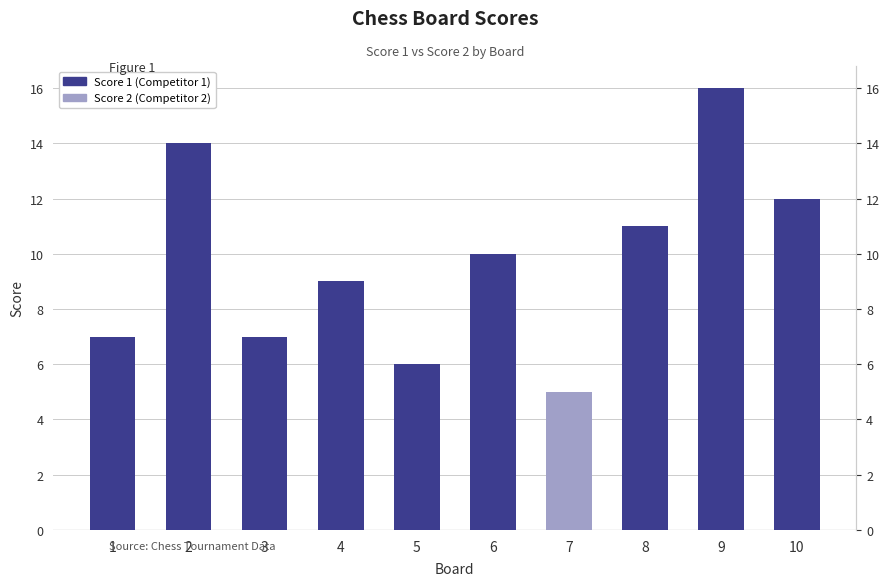

What are all the series names shown in the legend?

Score 2, Score 1